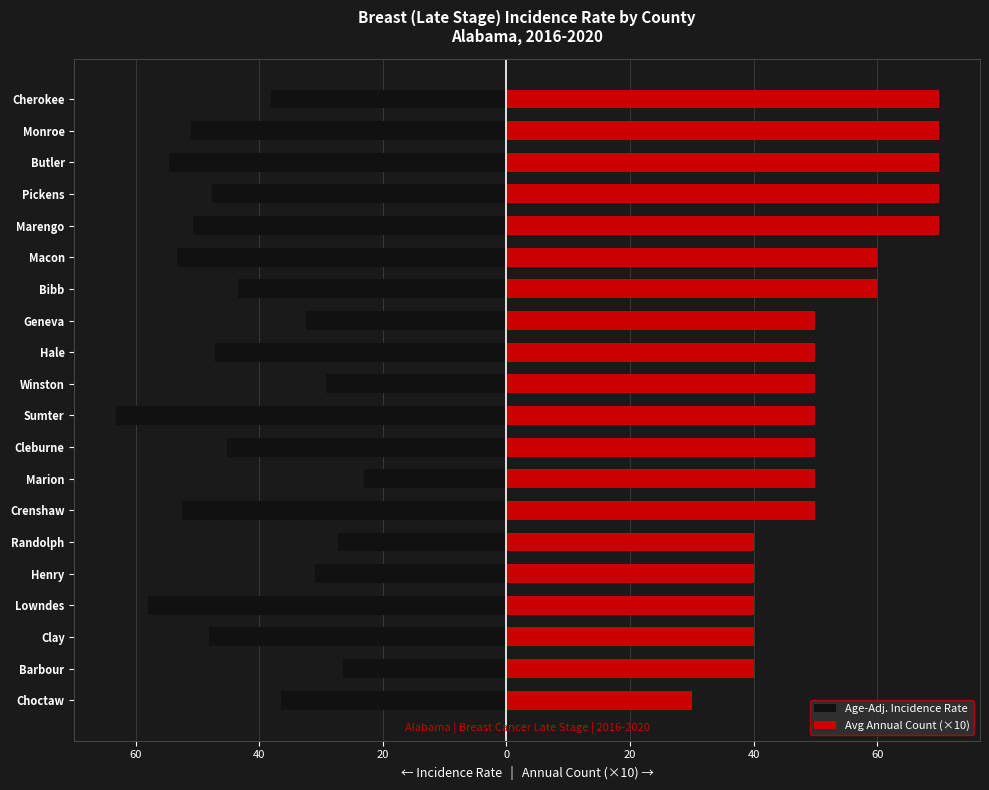

List the series in order of their peak value, highest first.

Avg Annual Count (×10), Age-Adj. Incidence Rate